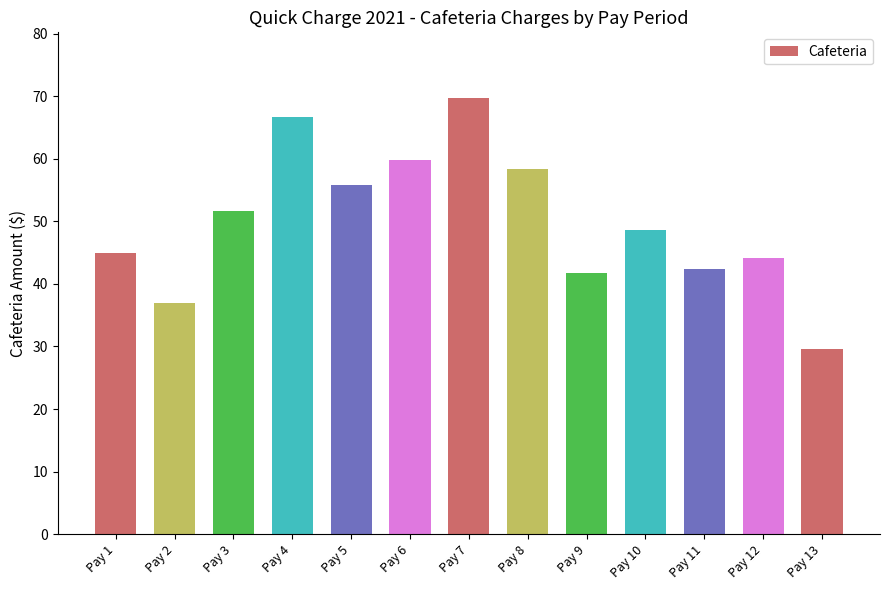

How many values are below 48?

6